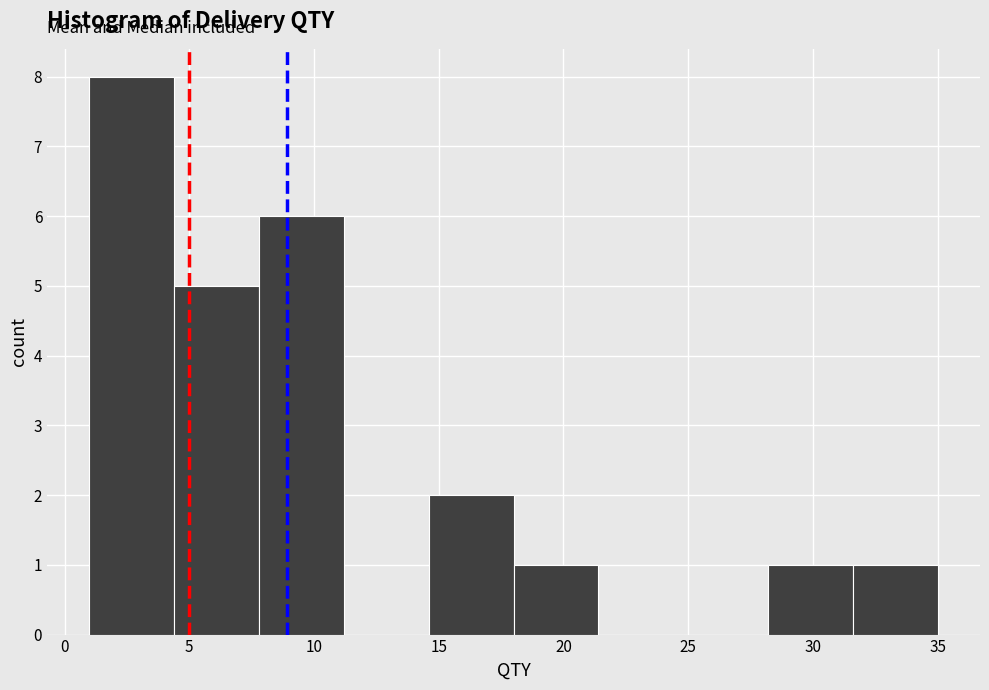

What is the height of the bar covering 4.4 to 7.8 on the x-axis? Neither the bar edges nor the heights are printed on the chart, so give them approximately, as read against the axes.

5